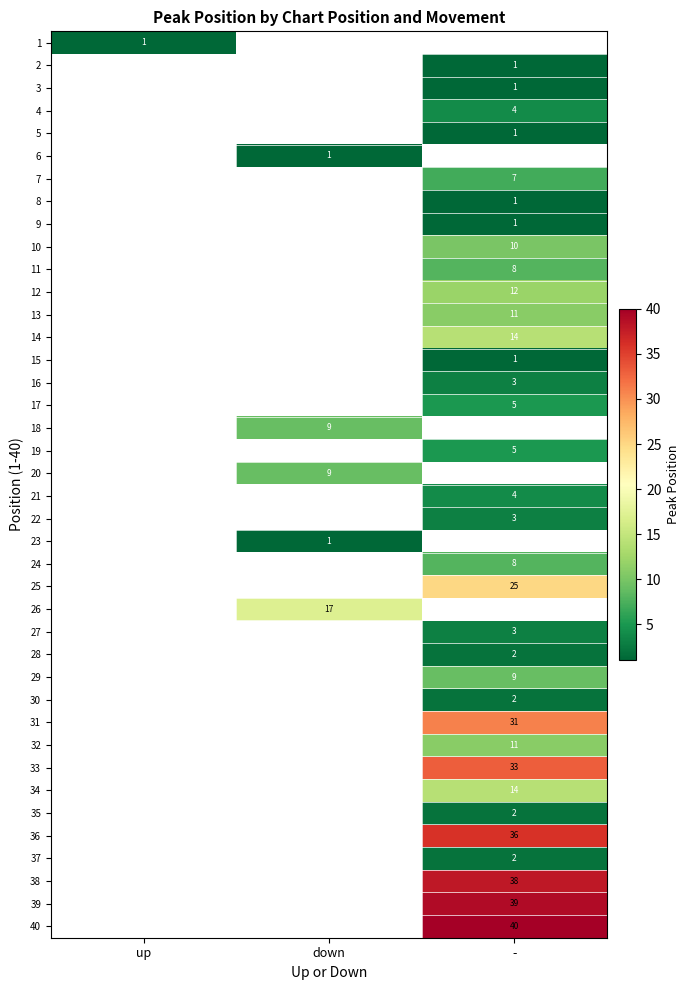

The value of 20 at down is 3. True or false?

False